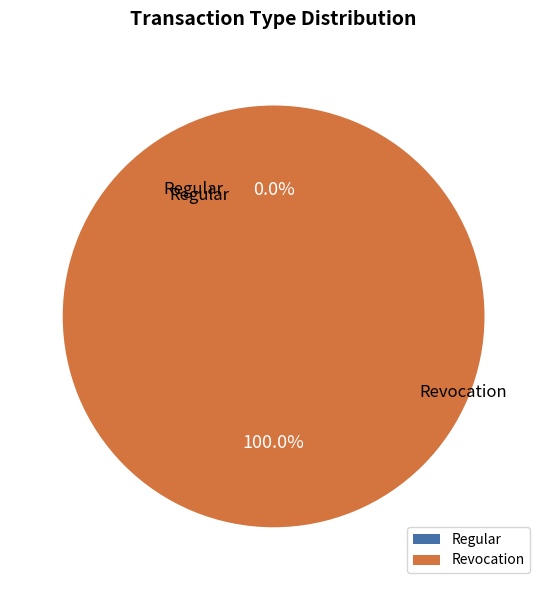

To the nearest percent, what is the difference between the Regular and Revocation slice percentages?

100%